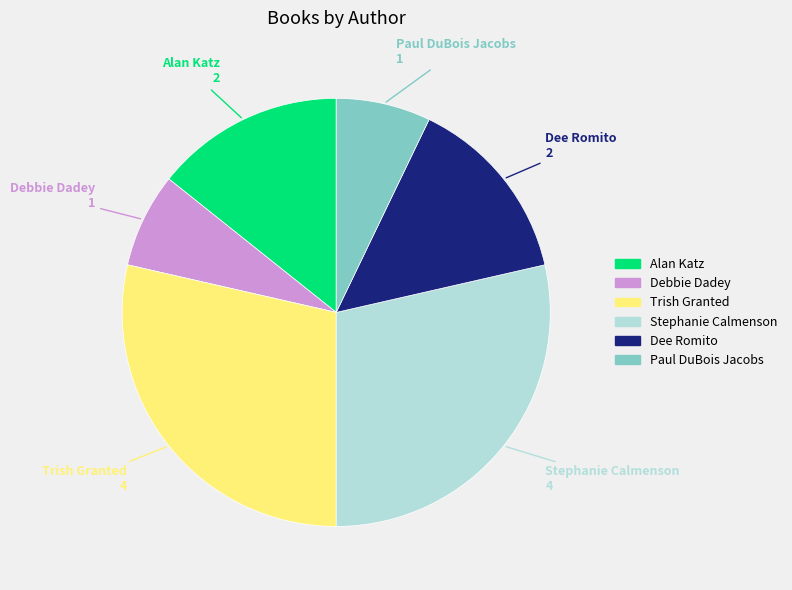

Is the sum of Paul DuBois Jacobs and Trish Granted greater than half?

No